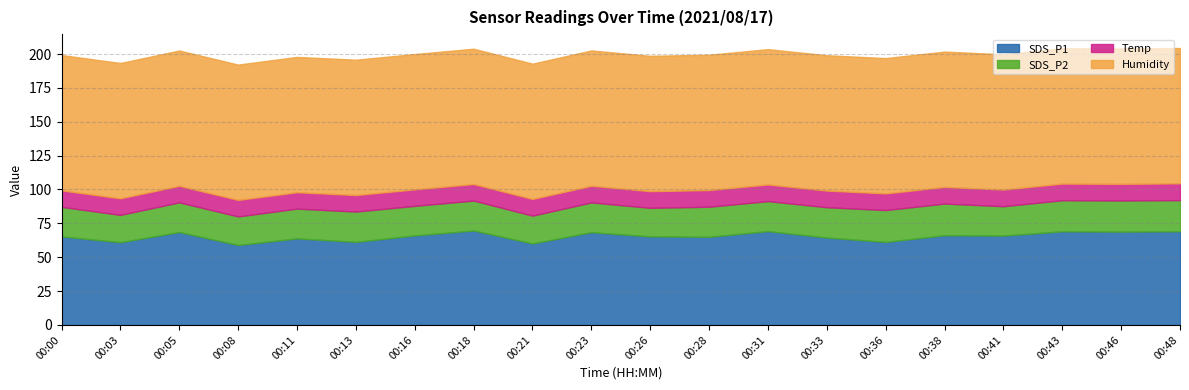

What is the total value across all series at 00:11?

197.9